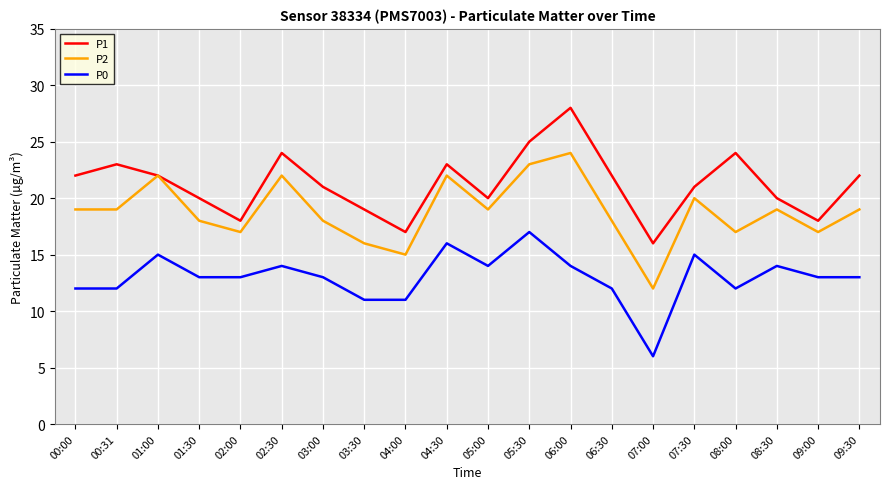

Where is the first local maximum for P0?

01:00